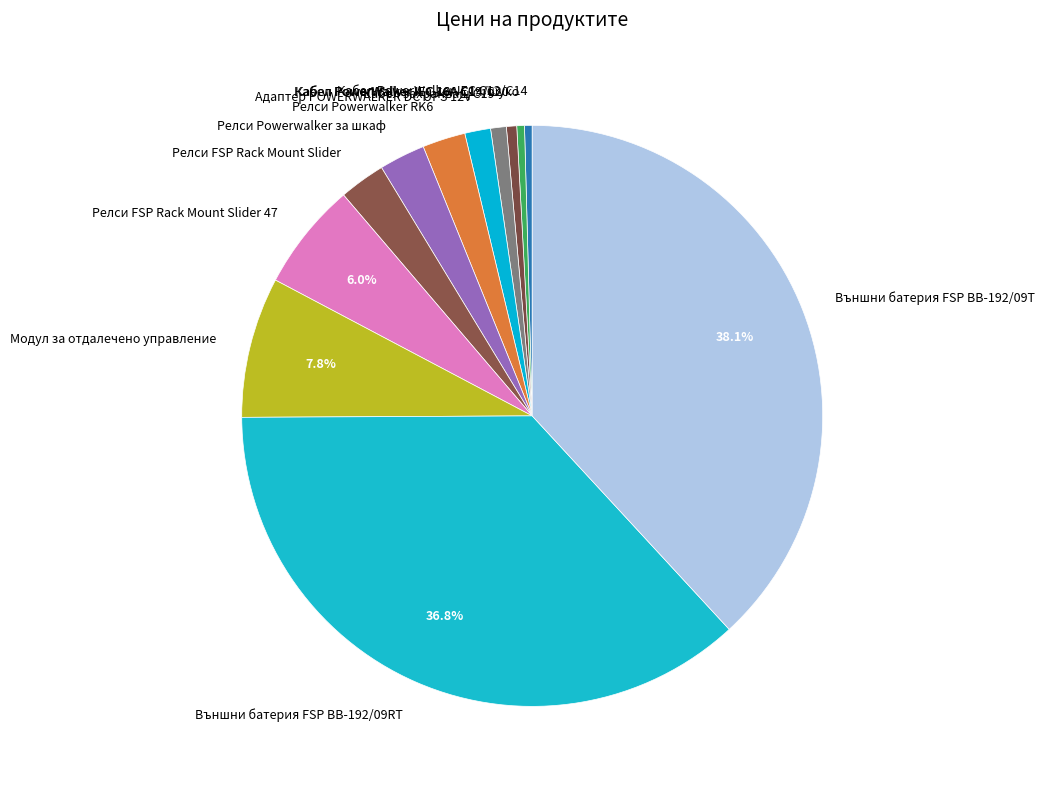

What percentage is the Релси Powerwalker RK6 slice, to the nearest percent?

2%